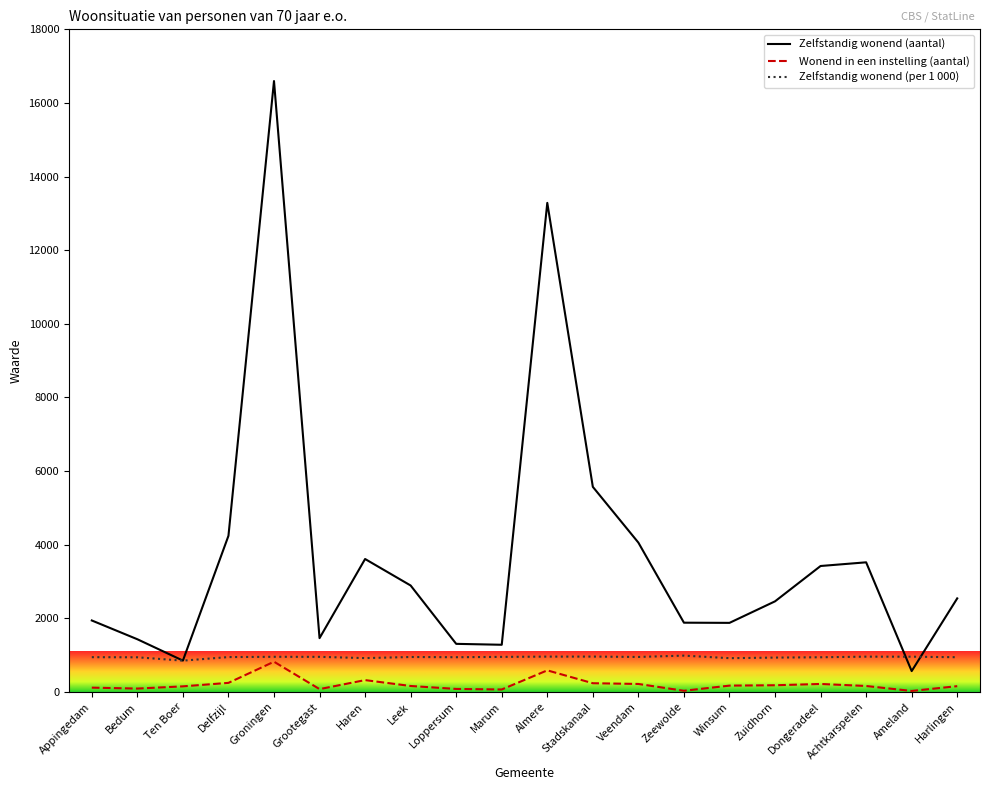

Rank the series by their average value, from lowest to highest.

Wonend in een instelling (aantal), Zelfstandig wonend (per 1 000), Zelfstandig wonend (aantal)